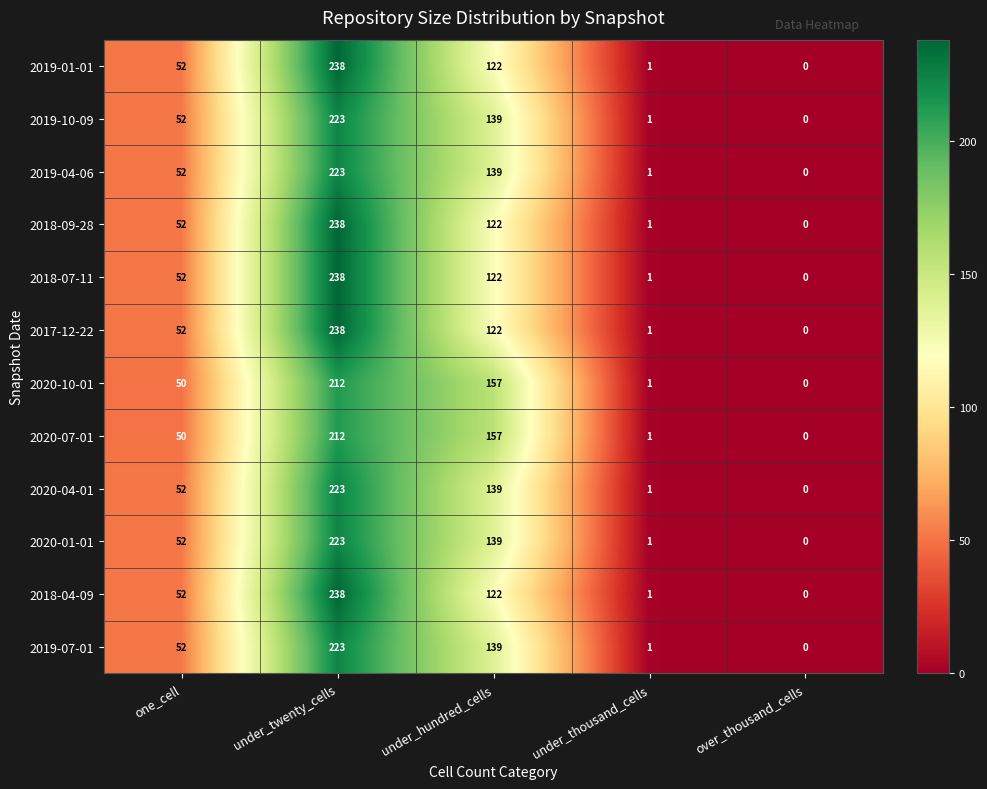

What is the approximate value of 2019-10-09 at one_cell?

52